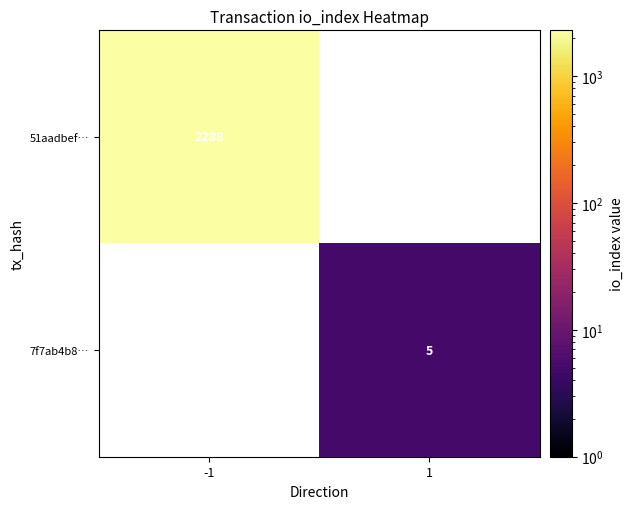

Count the number of data series in this chart.

2